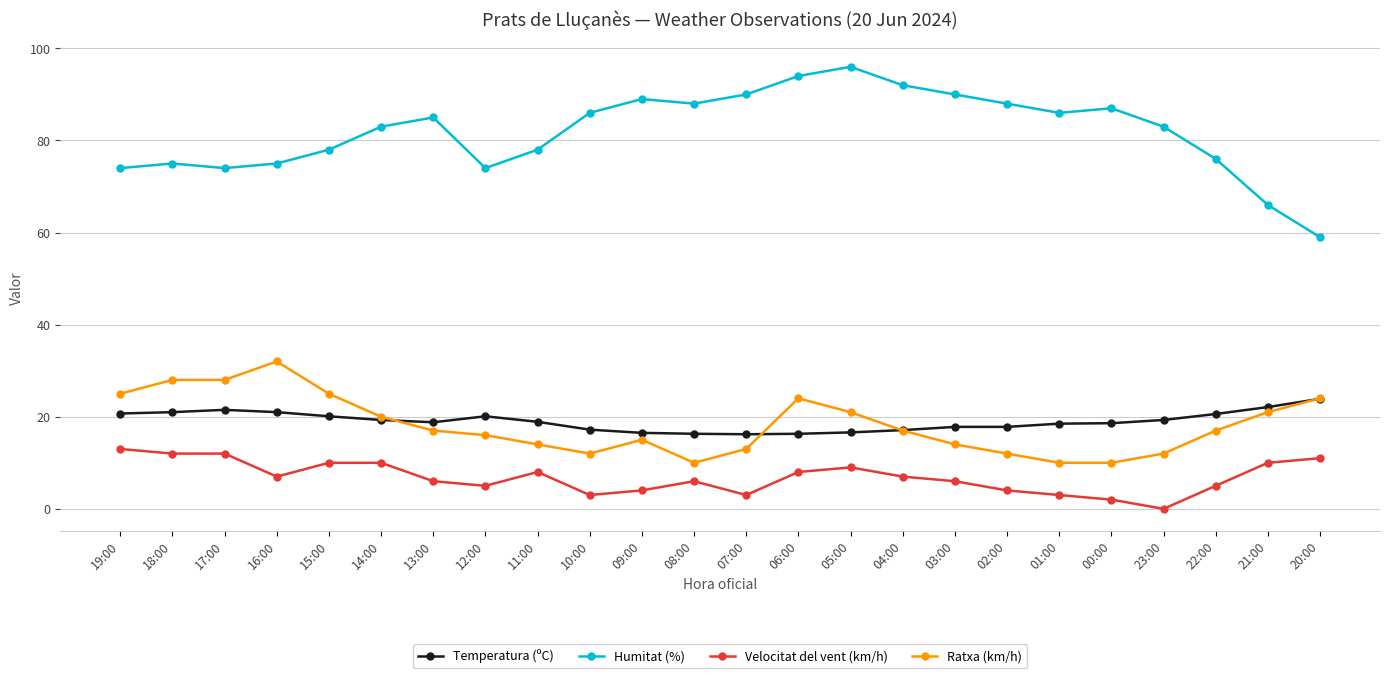

What is the sum of the Humitat (%) values at 21:00 and 11:00?

144.0